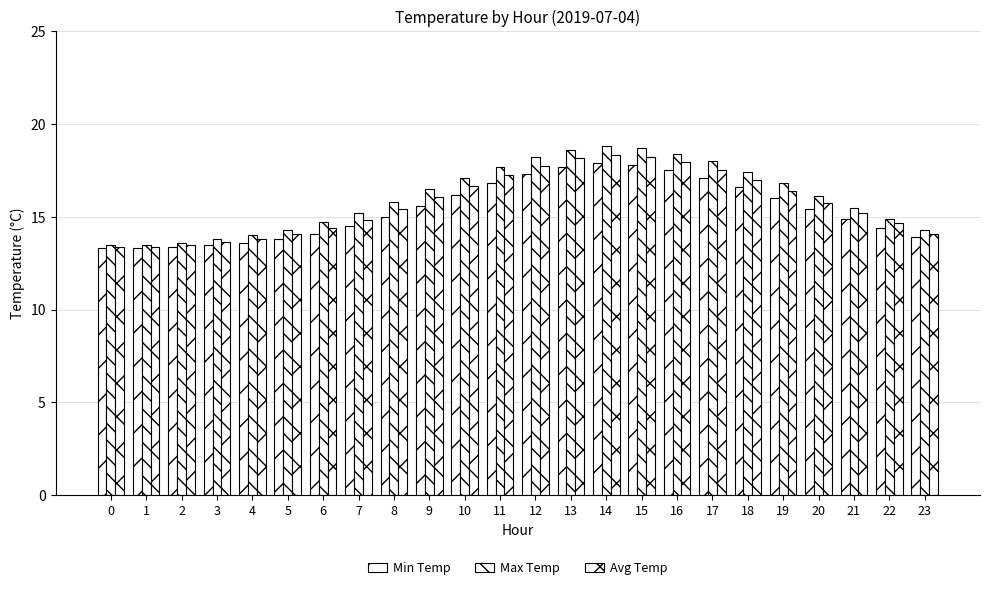

How many data points does each series have?

24